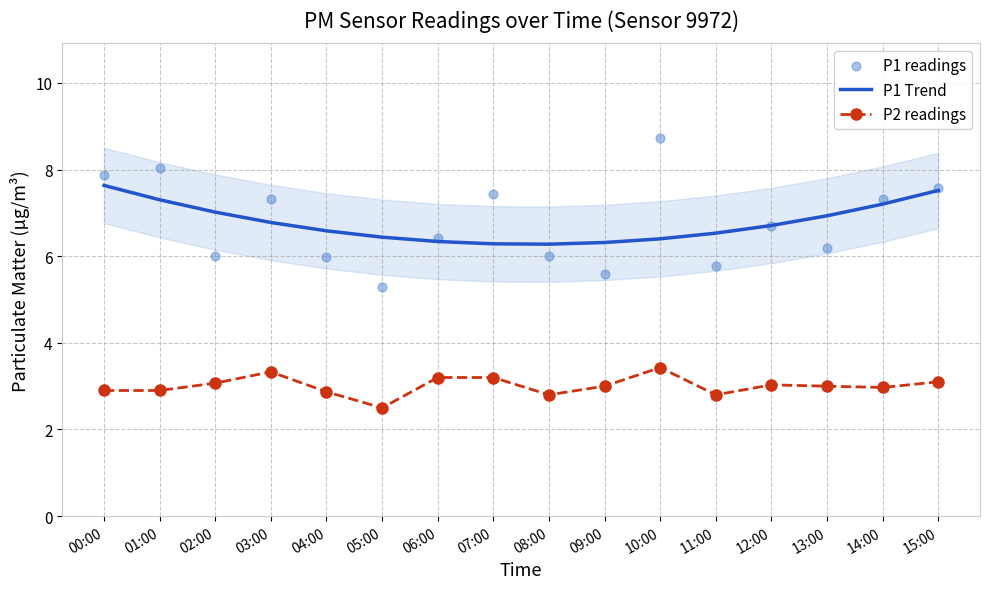

At how many categories does at least one series exceed 5?

16